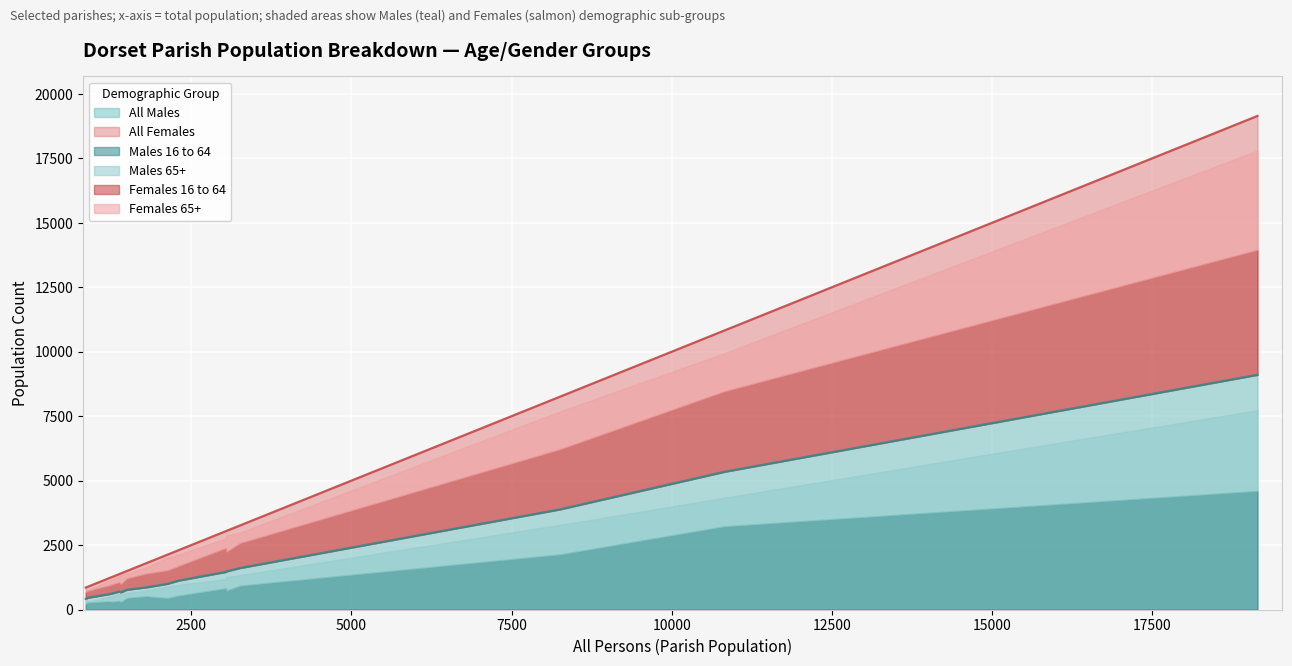

What is the minimum value for All Males?

415